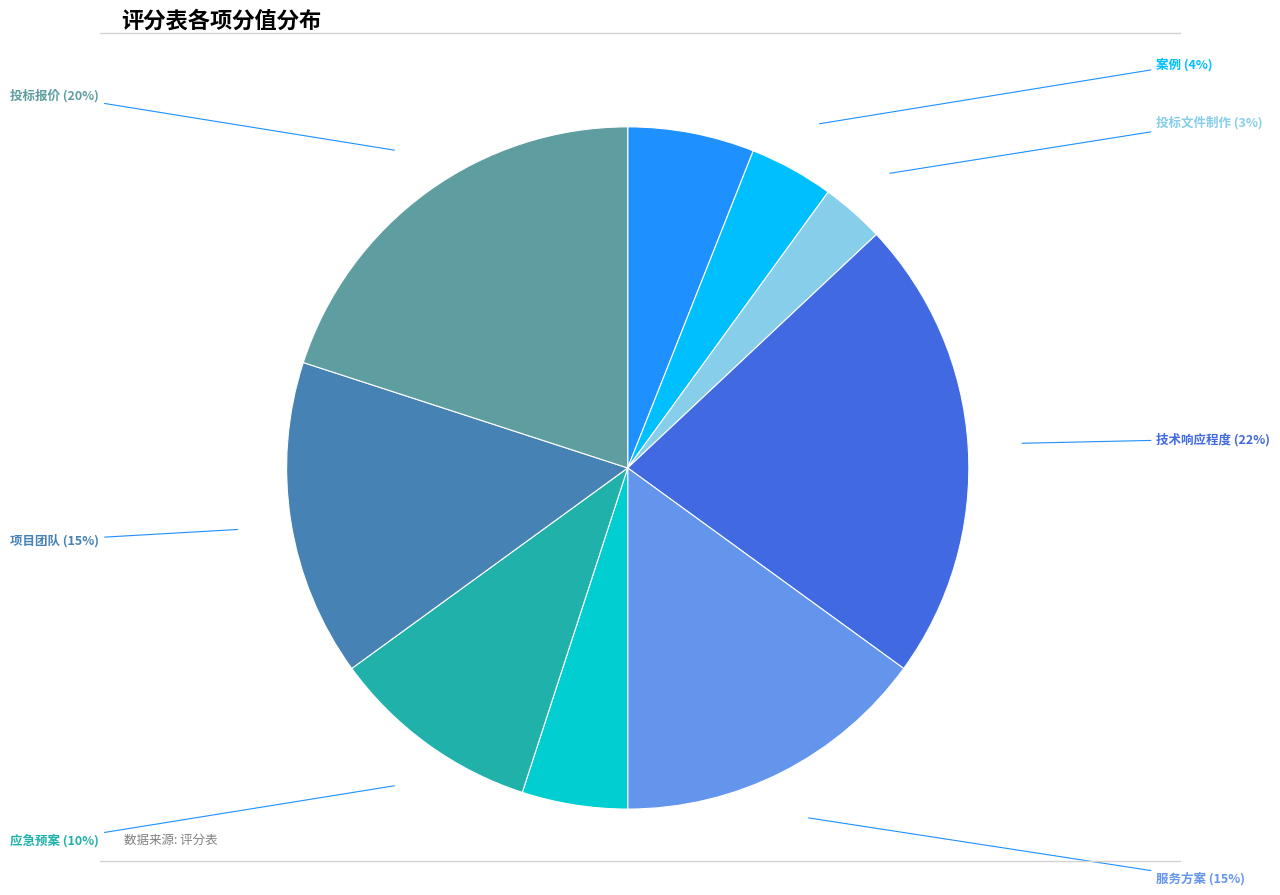

Does any single category account for the majority?

No